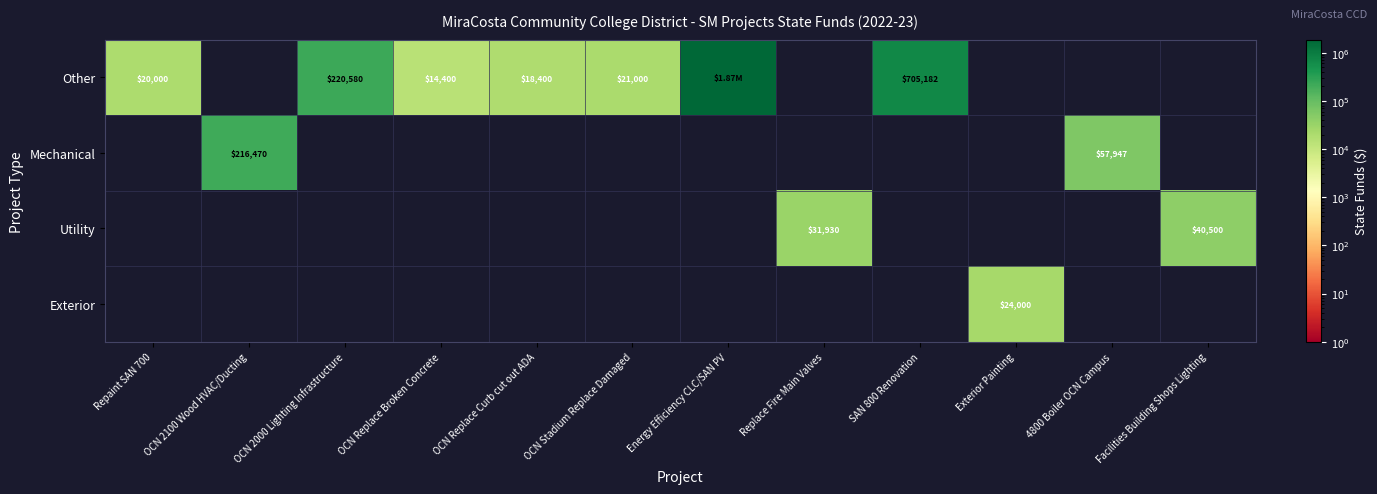

At which label does Exterior reach its peak?

Exterior Painting